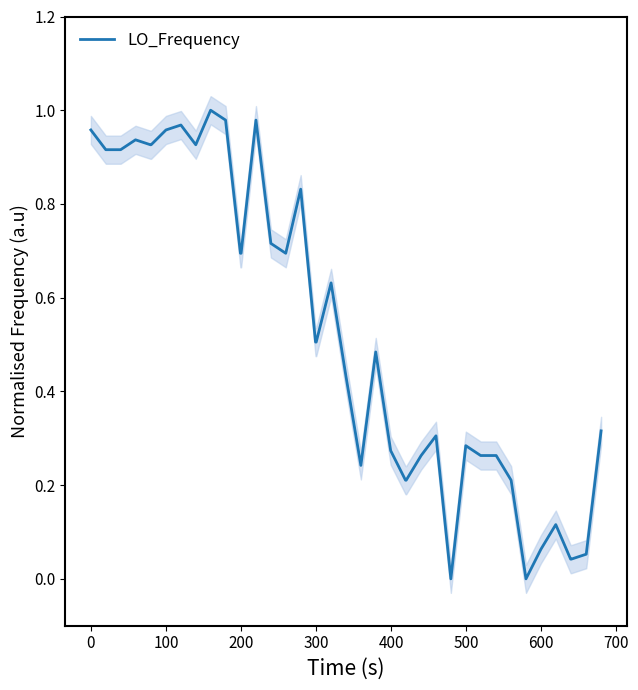

Reading right to left, what are all the values shown in this chart?

0.3	0.1	0.0	0.0	0.1	0.1	0.0	0.2	0.3	0.3	0.3	0.0	0.3	0.3	0.2	0.2	0.3	0.5	0.2	0.4	0.6	0.5	0.5	0.8	0.7	0.7	1.0	0.7	0.7	1.0	1.0	0.9	1.0	1.0	0.9	0.9	0.9	0.9	0.9	1.0